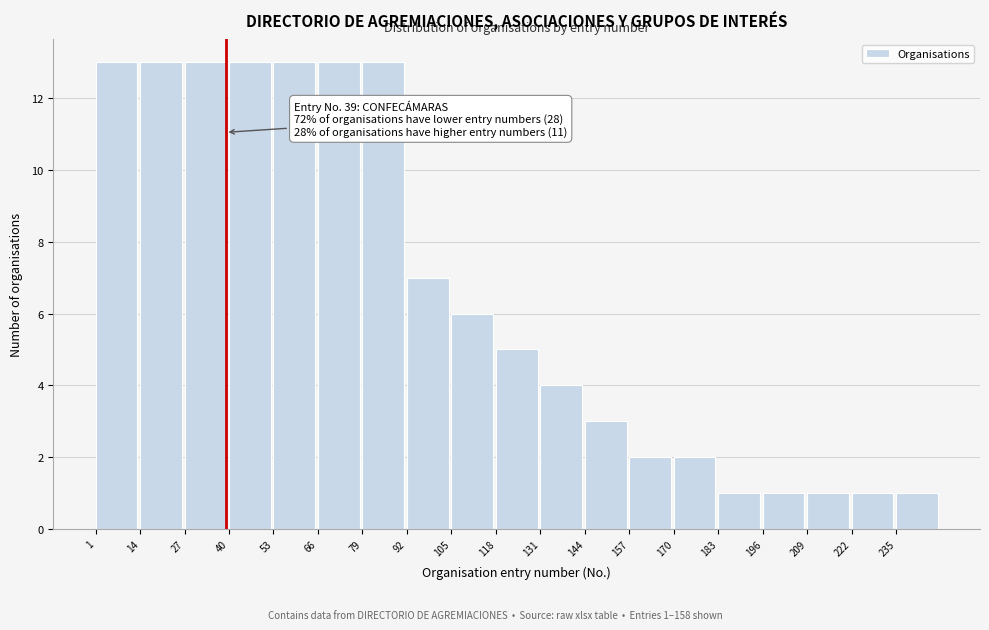

Reading left to right, extract all data points from this chart.

13	13	13	13	13	13	13	7	6	5	4	3	2	2	1	1	1	1	1